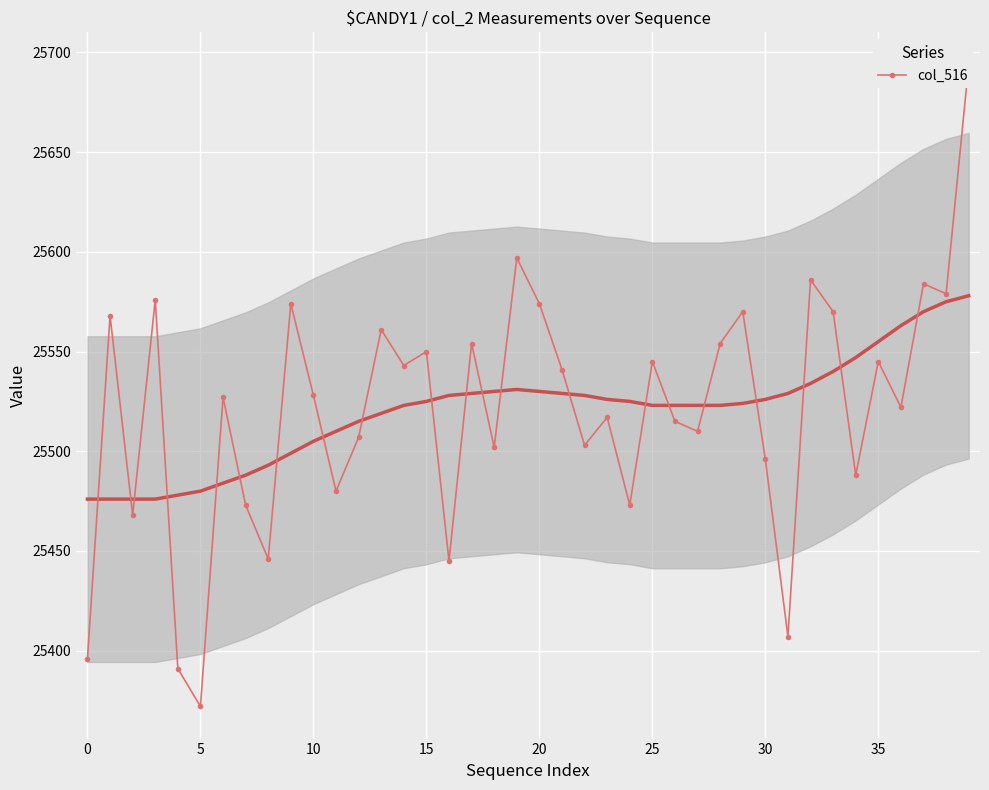

The chart shows a value of 25561 at 13. True or false?

True